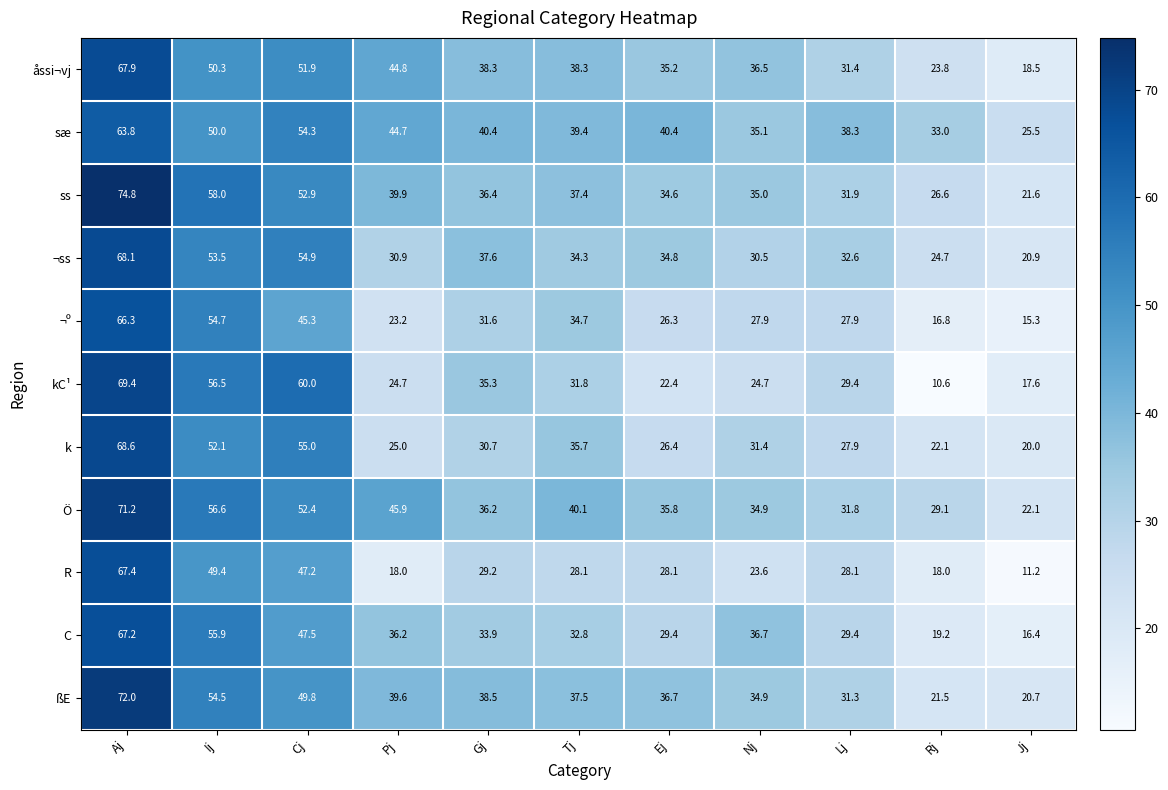

Which series has the largest total across all categories?

sæ